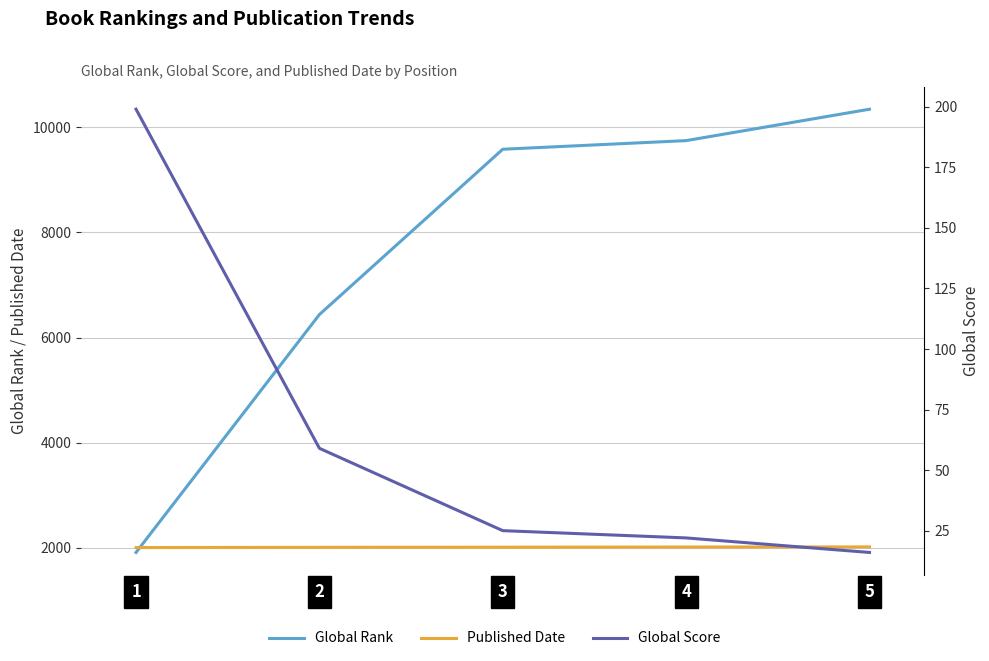

Which series has the largest total across all categories?

Global Rank